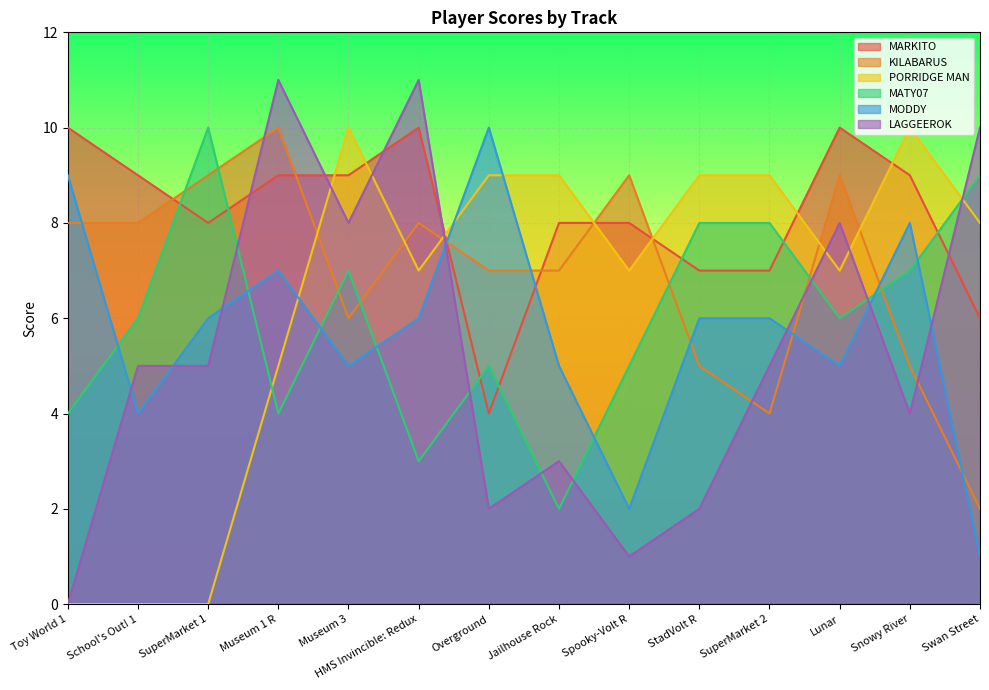

Reading right to left, transcribe all the data shown in this chart.

MARKITO: 6	9	10	7	7	8	8	4	10	9	9	8	9	10
KILABARUS: 2	5	9	4	5	9	7	7	8	6	10	9	8	8
PORRIDGE MAN: 8	10	7	9	9	7	9	9	7	10	5	0	0	0
MATY07: 9	7	6	8	8	5	2	5	3	7	4	10	6	4
MODDY: 1	8	5	6	6	2	5	10	6	5	7	6	4	9
LAGGEEROK: 10	4	8	5	2	1	3	2	11	8	11	5	5	0